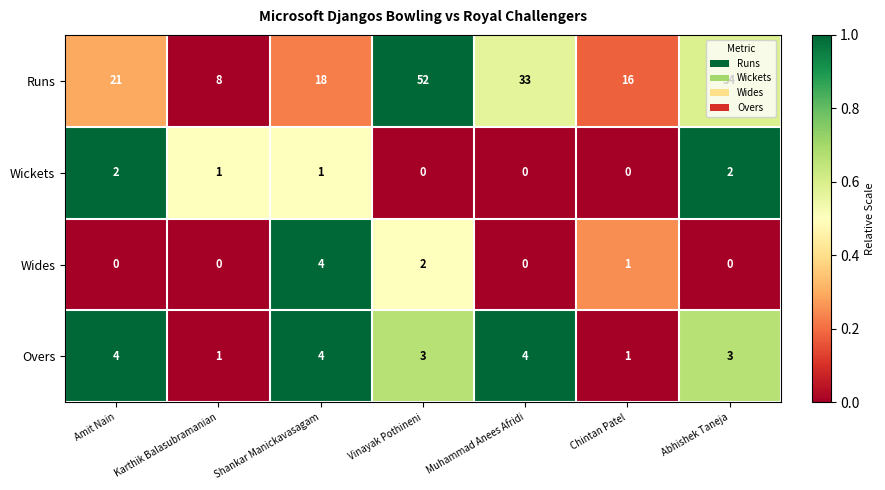

The Wides series shows 0 at Abhishek Taneja. True or false?

True